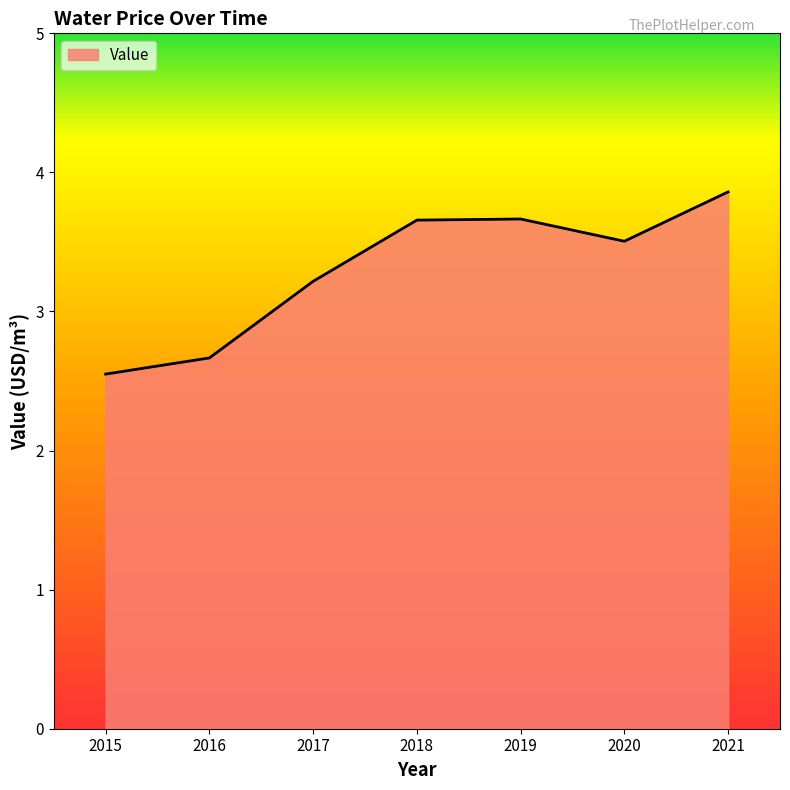

Which category has the lowest value across all series?

2015